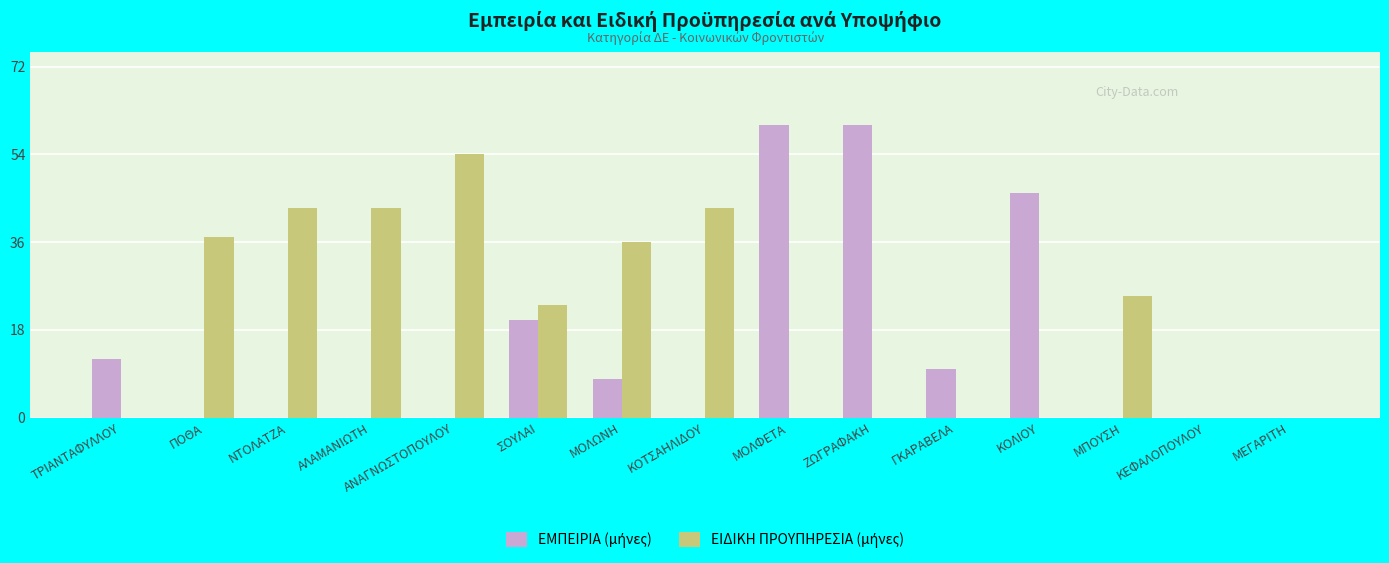

What is the total value across all series at ΑΛΑΜΑΝΙΩΤΗ?

43